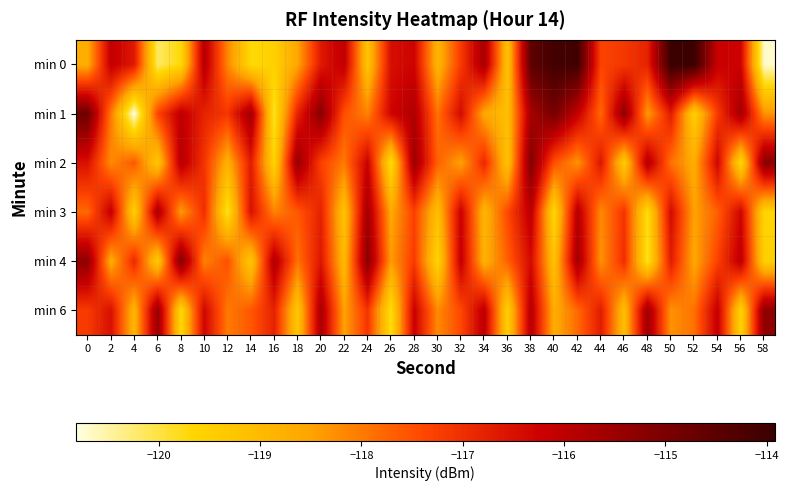

Which series has the widest spread of values?

min 0